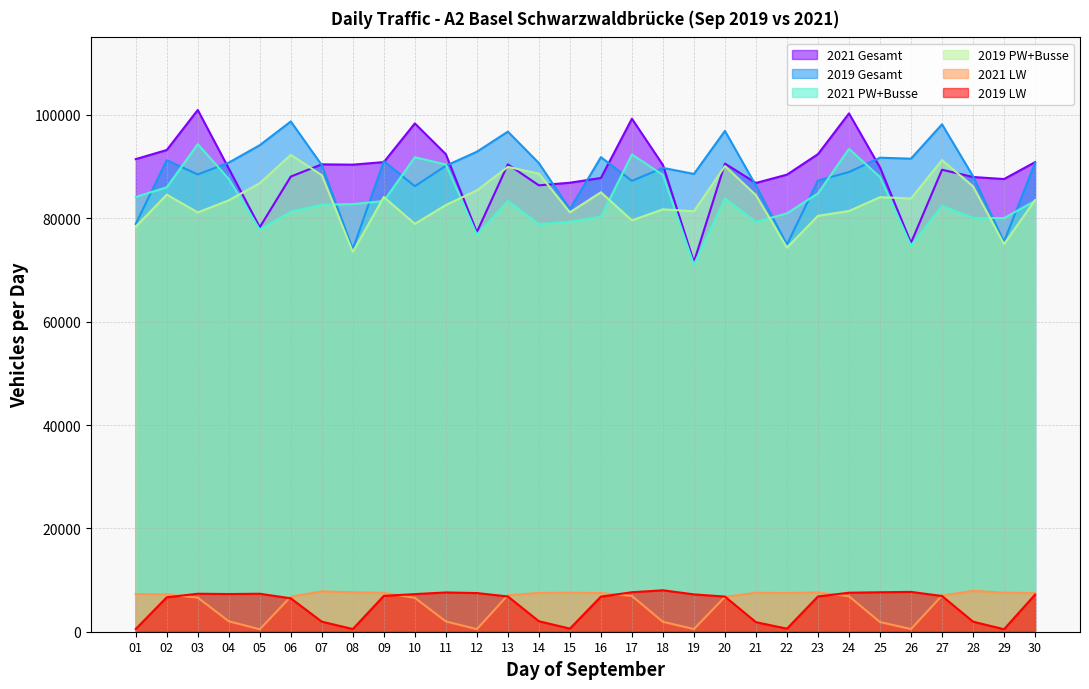

At which category is the sum across all series the highest?

03